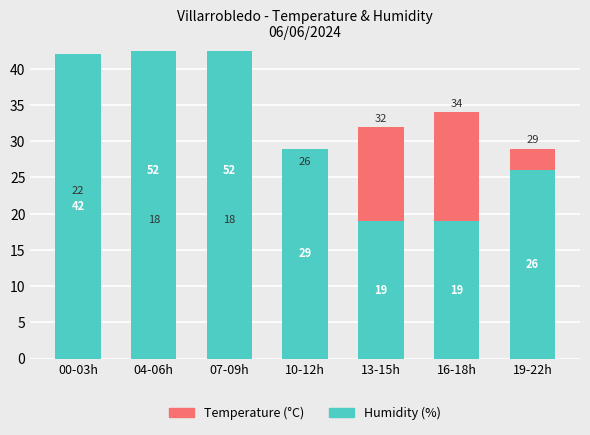

What is the minimum value for Humidity (%)?

19